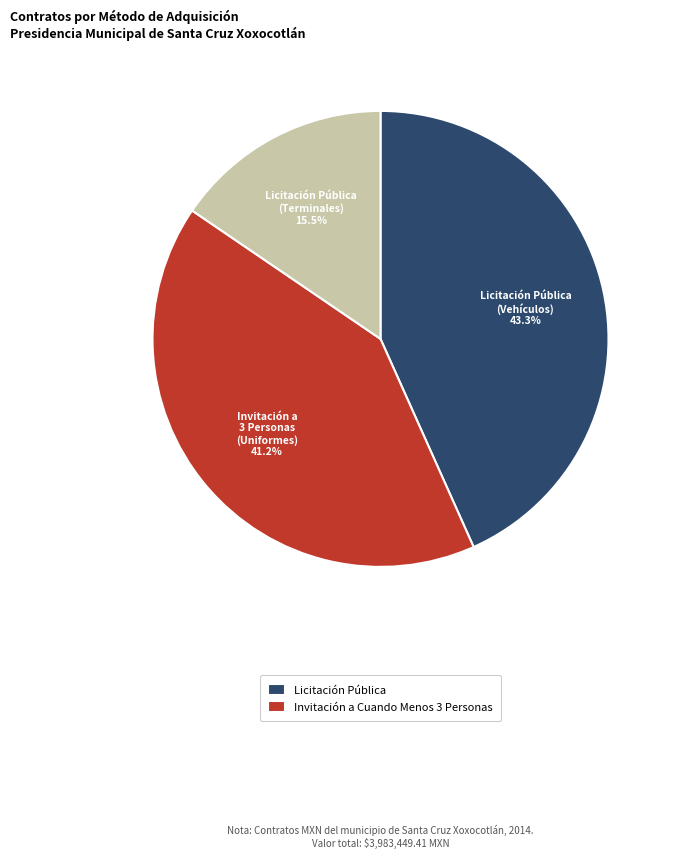

Is there a majority slice in this chart?

No